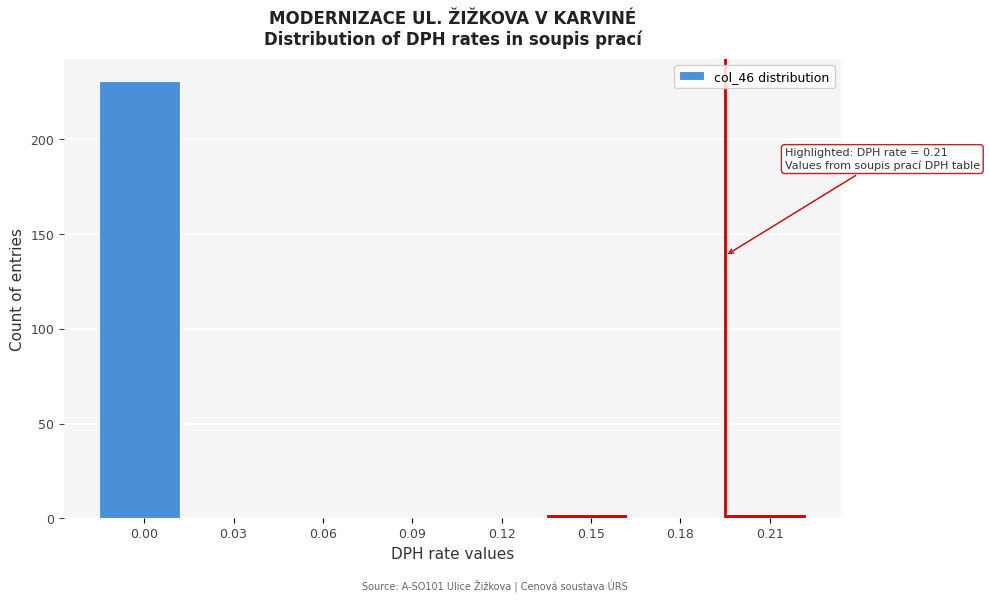

Reading left to right, transcribe all the data shown in this chart.

0.00=231	0.03=0	0.06=0	0.09=0	0.12=0	0.15=2	0.18=0	0.21=2